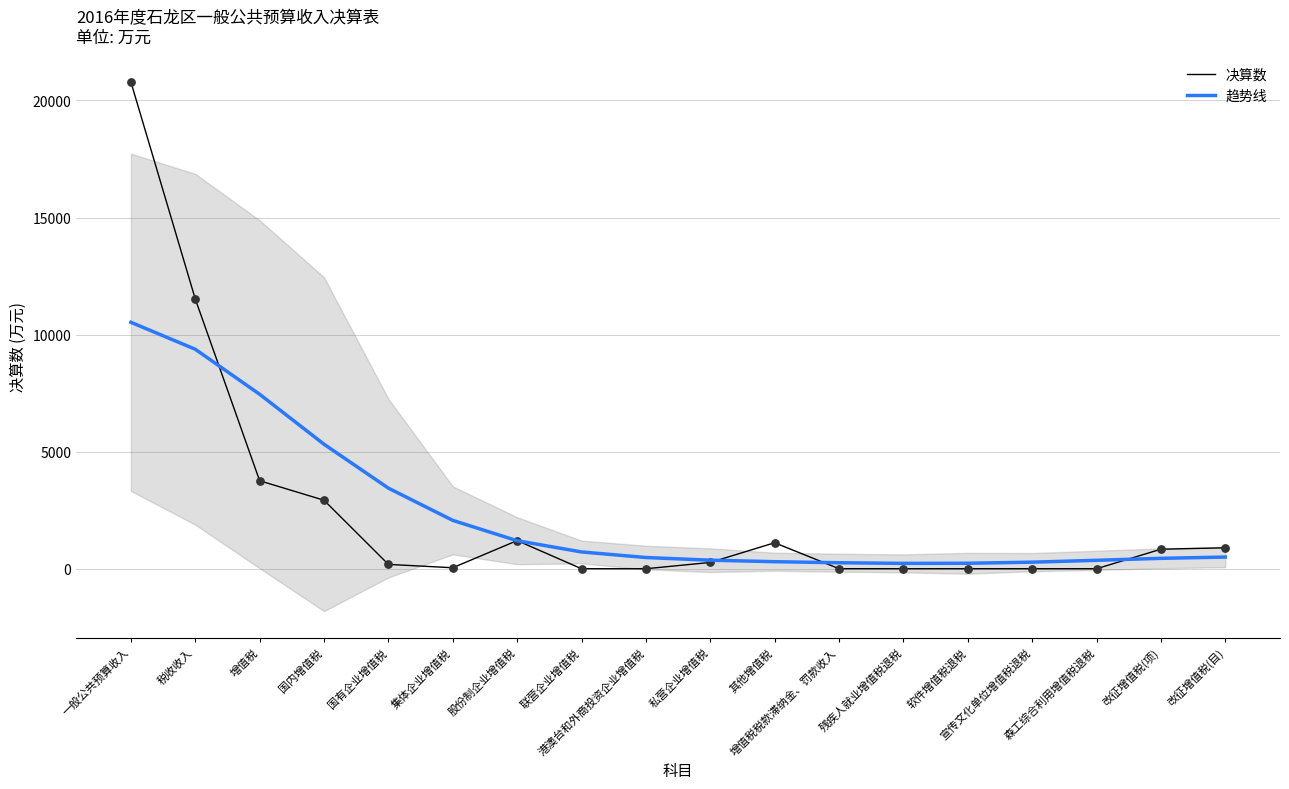

Which series has the widest spread of Y values?

决算数